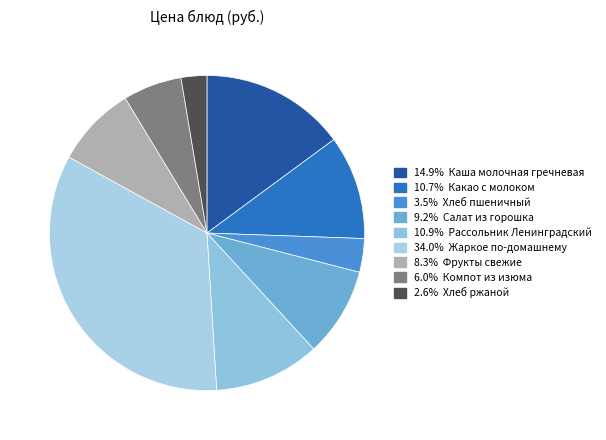

How many slices are in this pie chart?

9